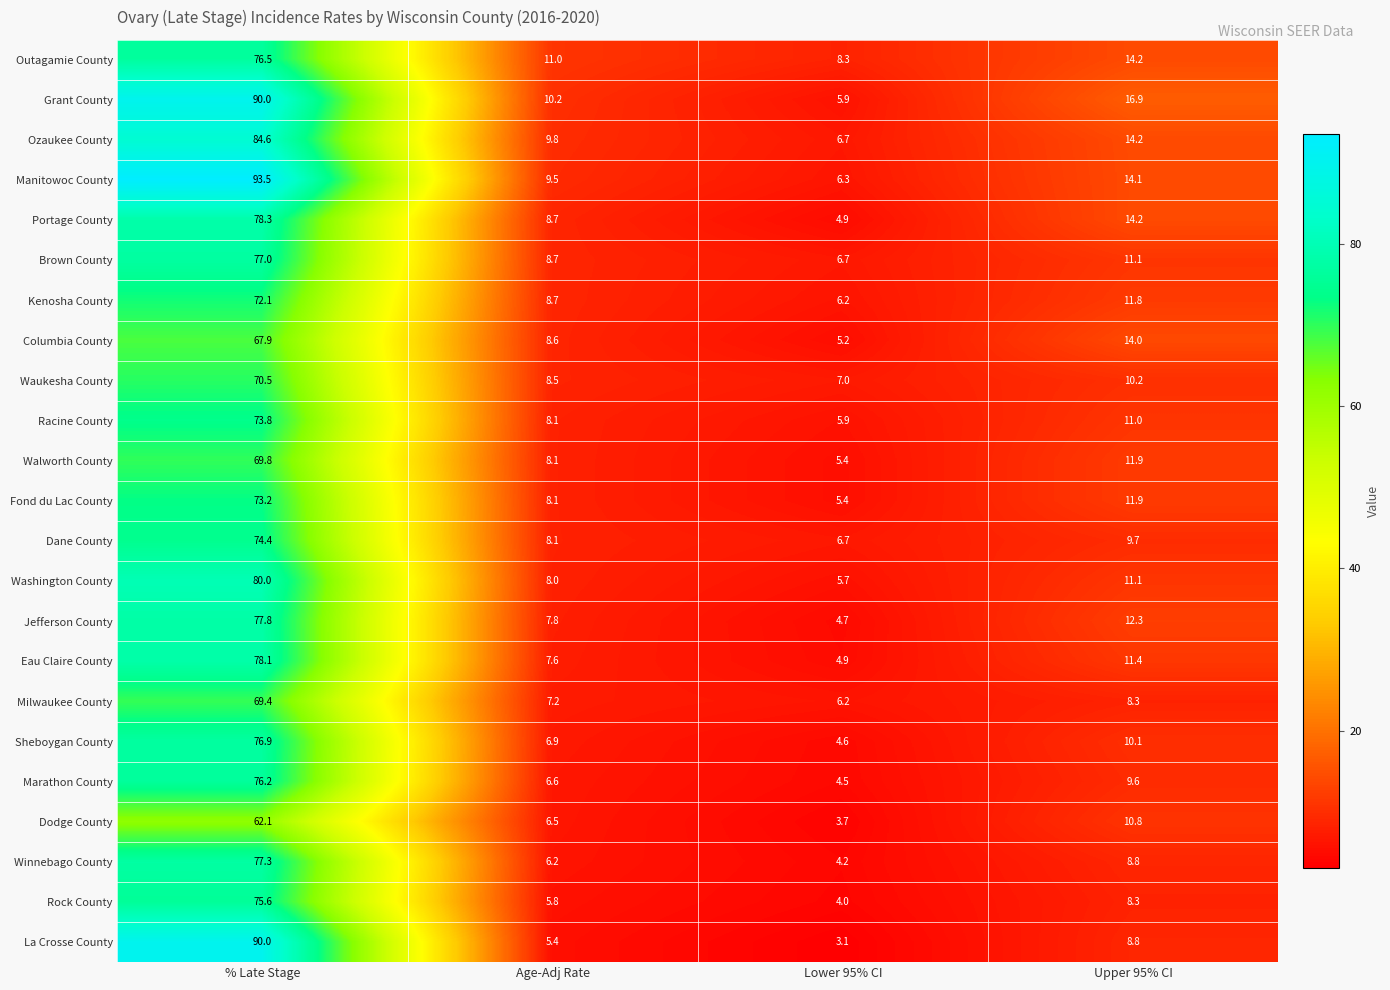

Which label corresponds to the largest value in the chart?

% Late Stage